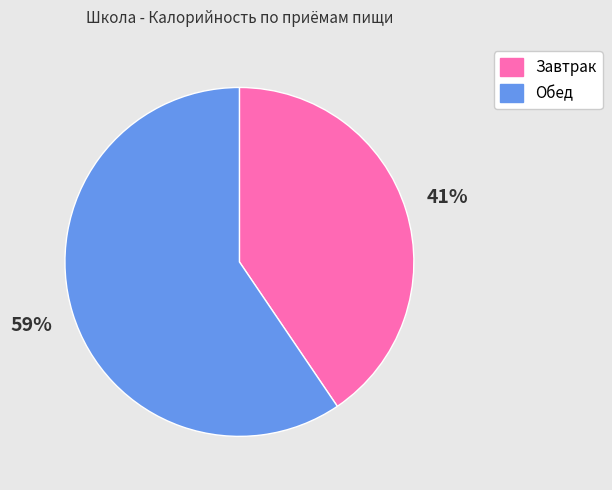

What is the smallest slice in the pie chart?

Завтрак